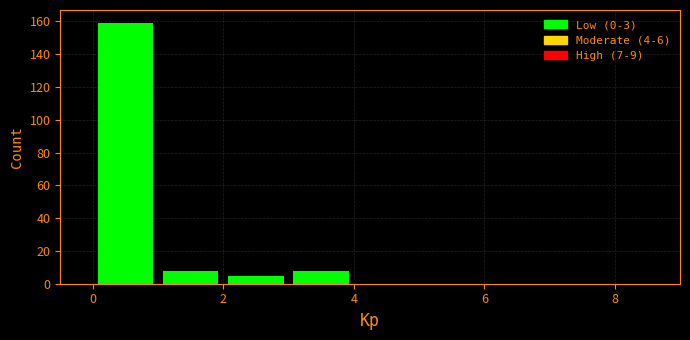

Over which range of the x-axis is the bar tallest?

0 to 1